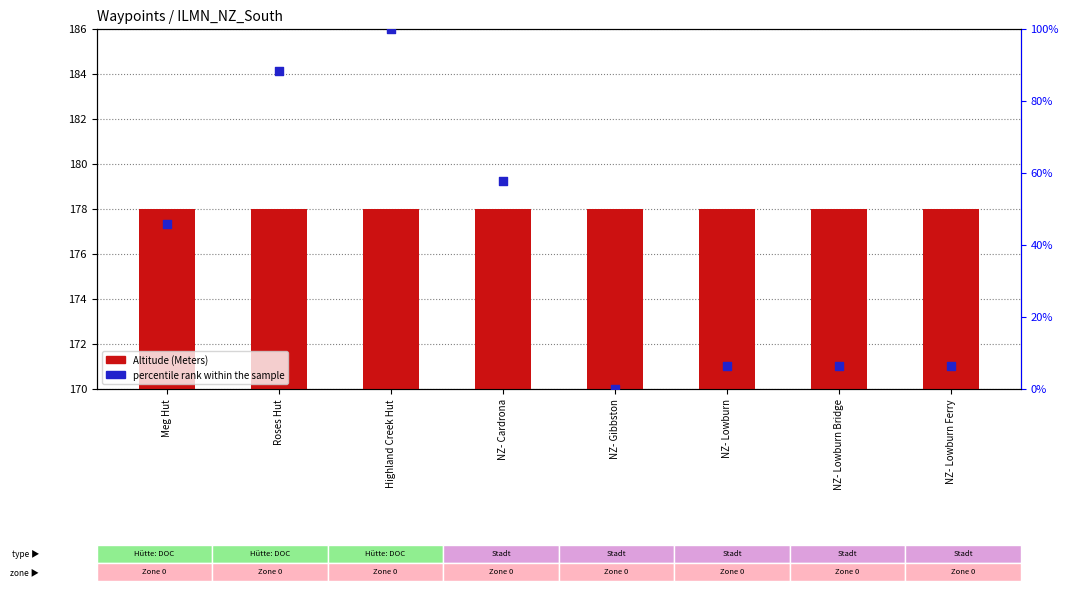

Which series has the largest total across all categories?

Altitude (Meters)